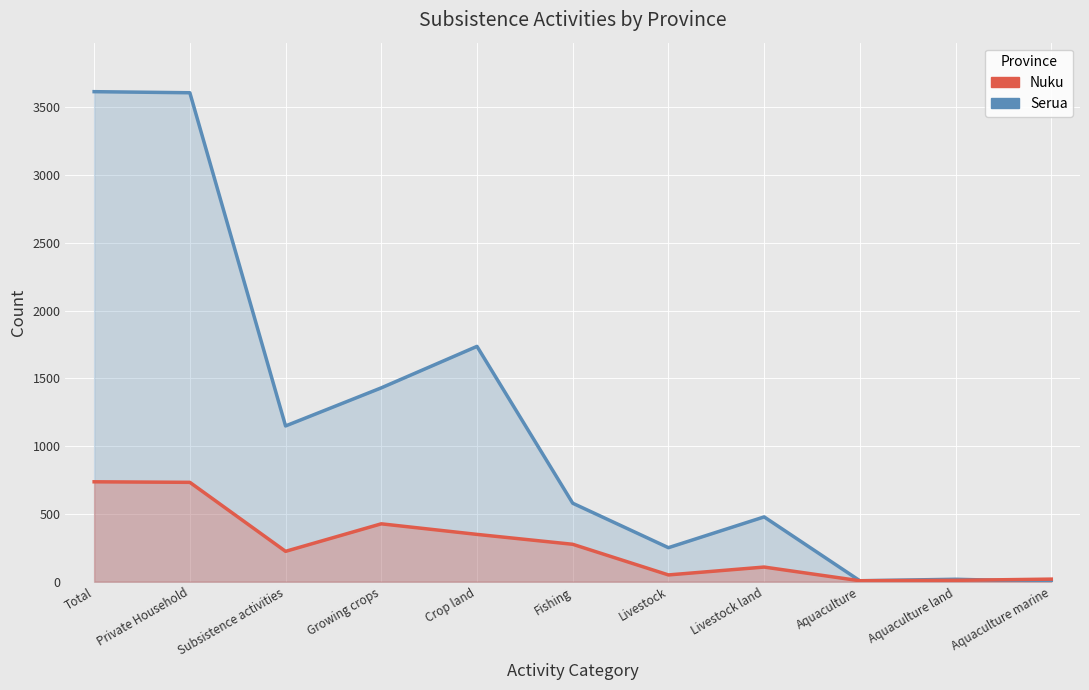

The value of Serua at Growing crops is 1430. True or false?

True